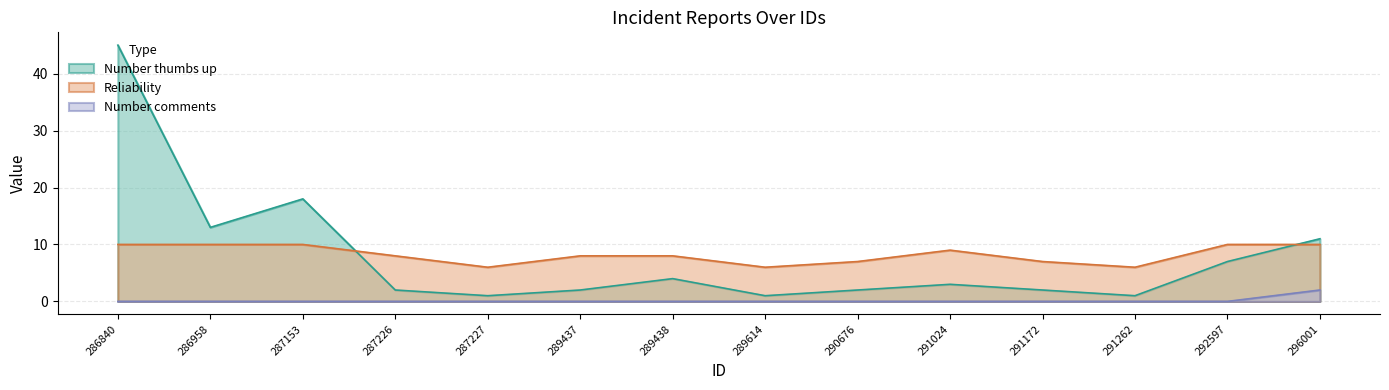

What is the approximate value of Reliability at 291024?

9